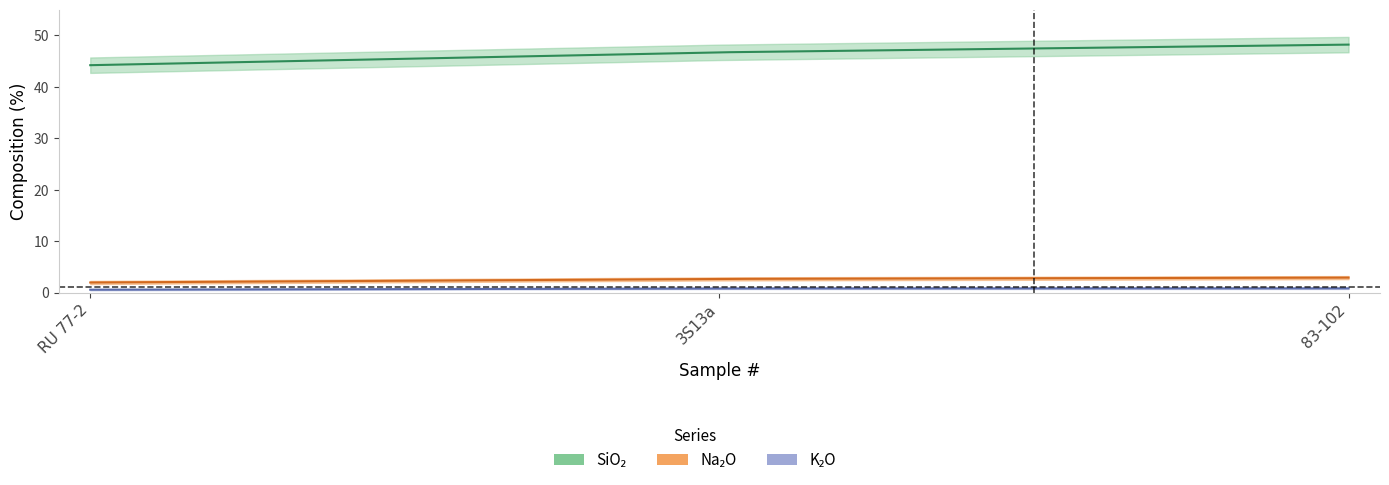

Reading left to right, what are all the values shown in this chart?

SiO2: 44.2	46.7	48.2
Na2O: 1.9	2.6	2.9
K2O: 0.6	0.8	0.8